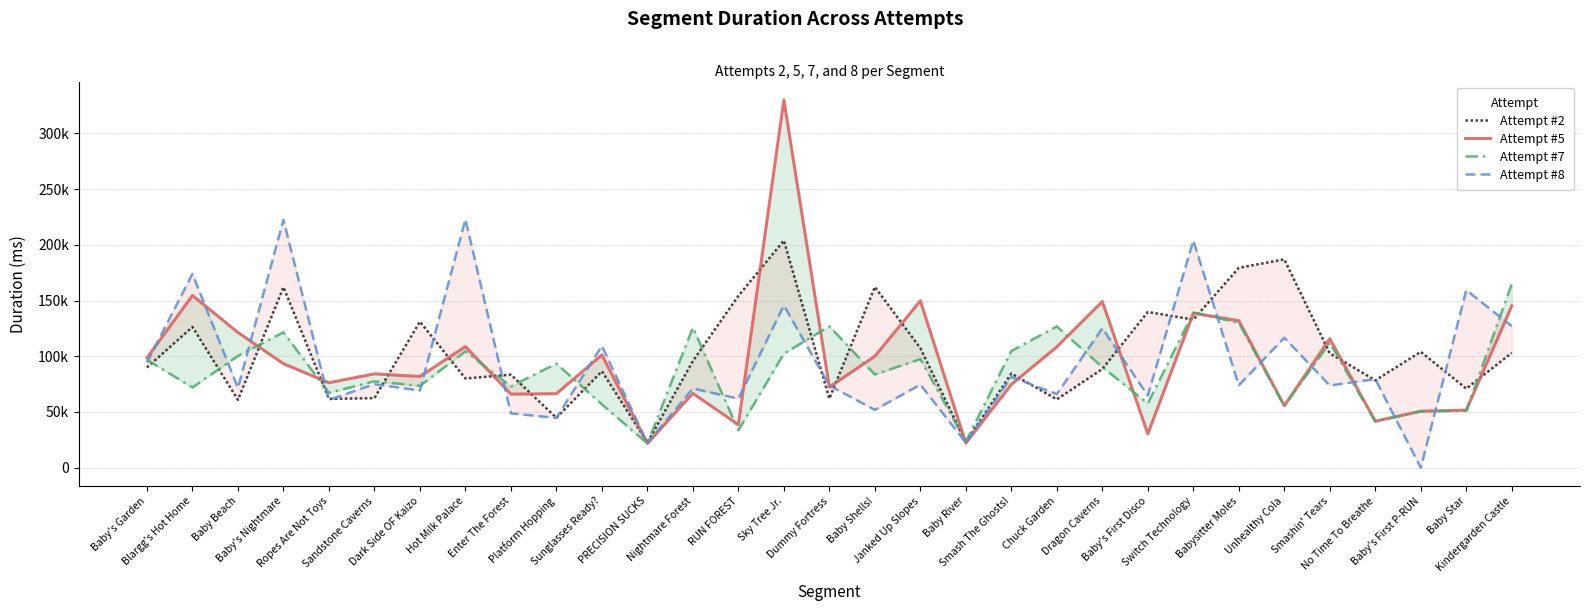

At which label does Attempt #5 reach its minimum?

PRECISION SUCKS